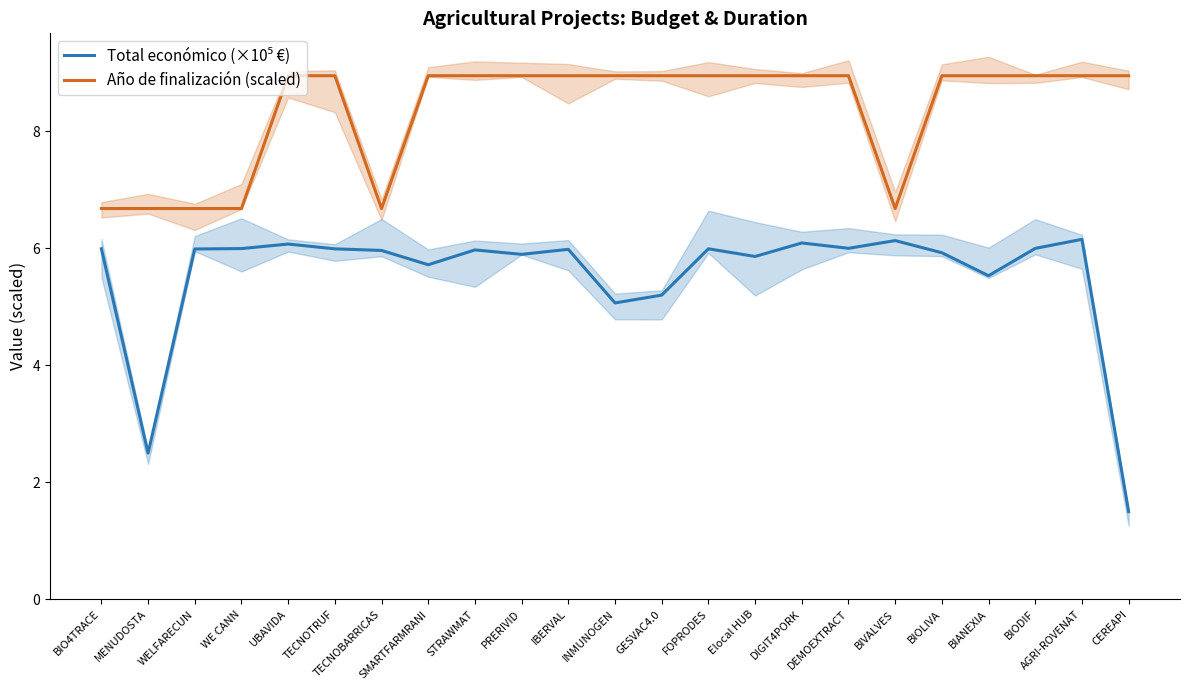

True or false: Total económico (×10⁵ €) and Año de finalización (scaled) cross at least once.

False